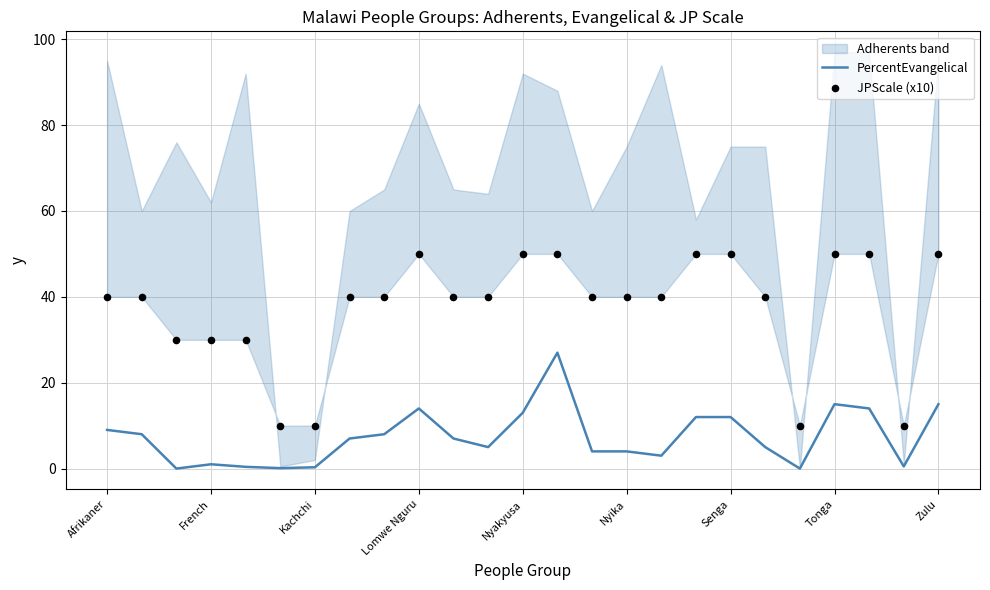

What is the approximate value of PercentEvangelical at Nyakyusa?

13.0